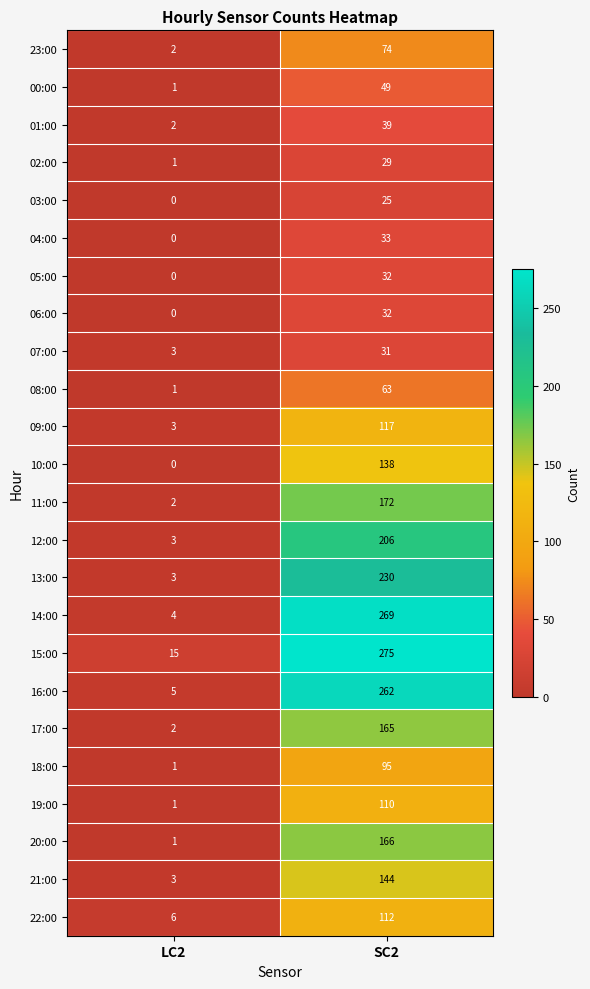

At which category is the sum across all series the highest?

SC2